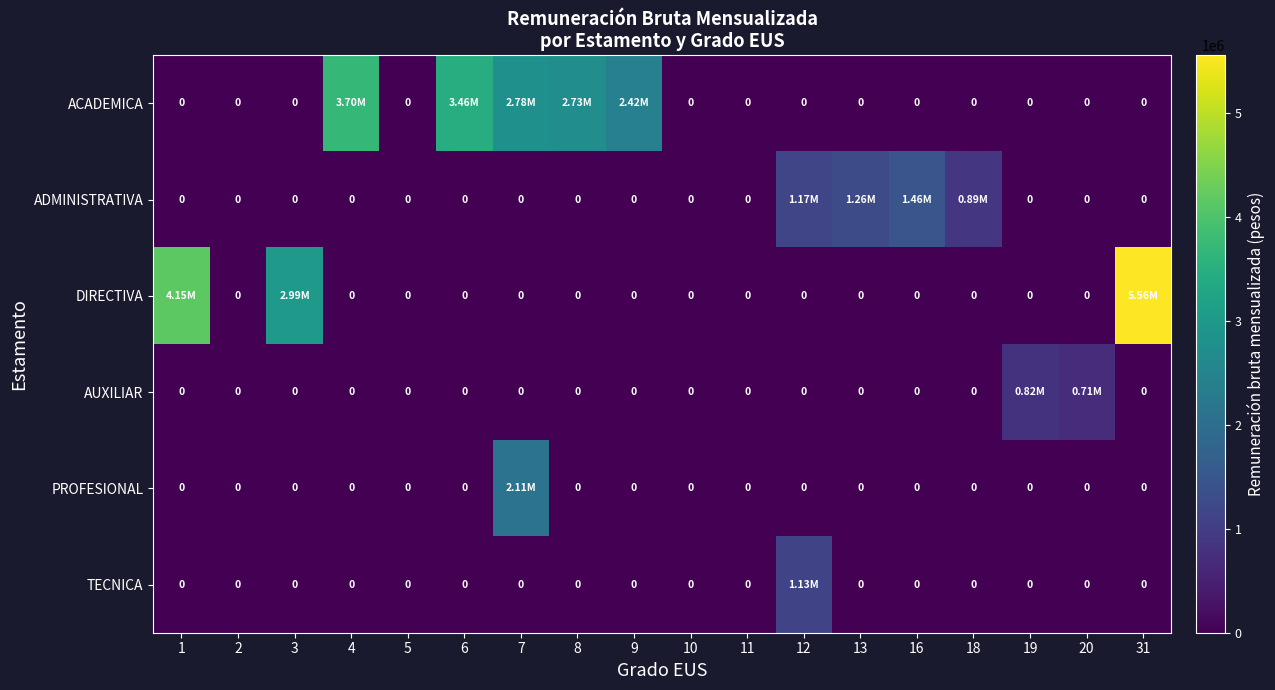

What is the maximum value shown in the chart?

5555402